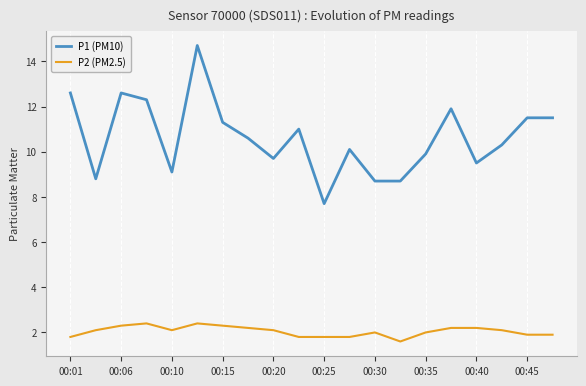

What is the maximum value for P2 (PM2.5)?

2.4